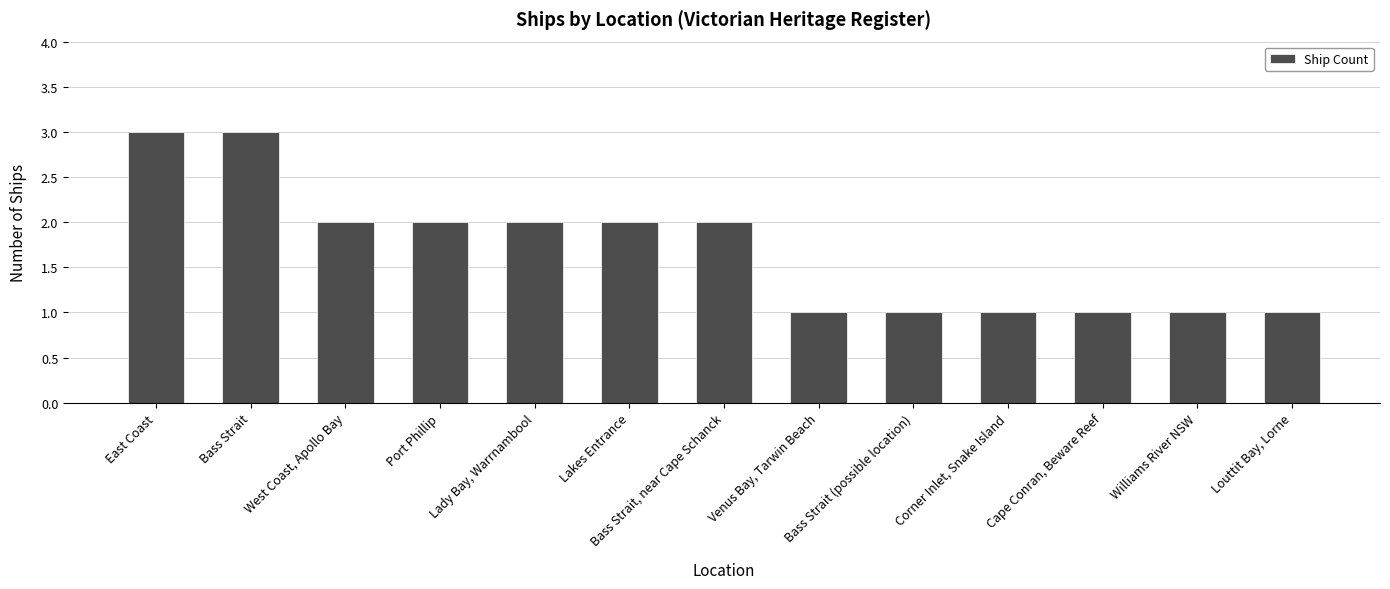

What is the value of the 5th bar from the left?

2